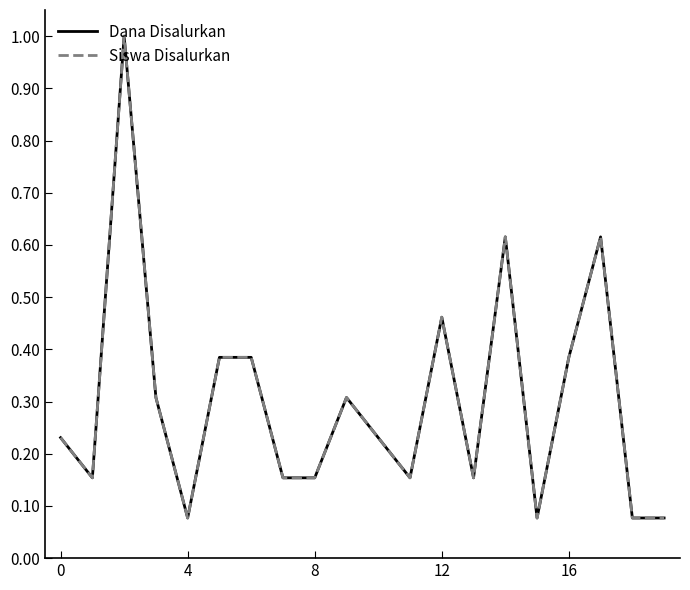

Does the chart have visible grid lines?

No